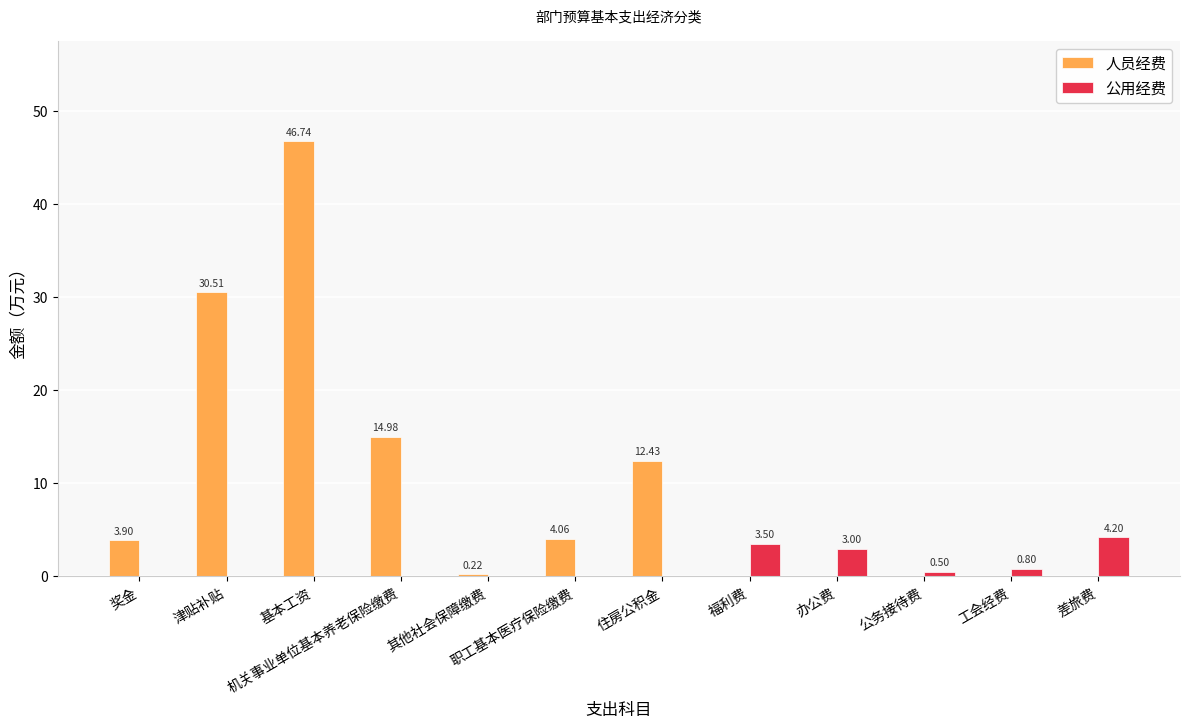

How many series are shown in this chart?

2